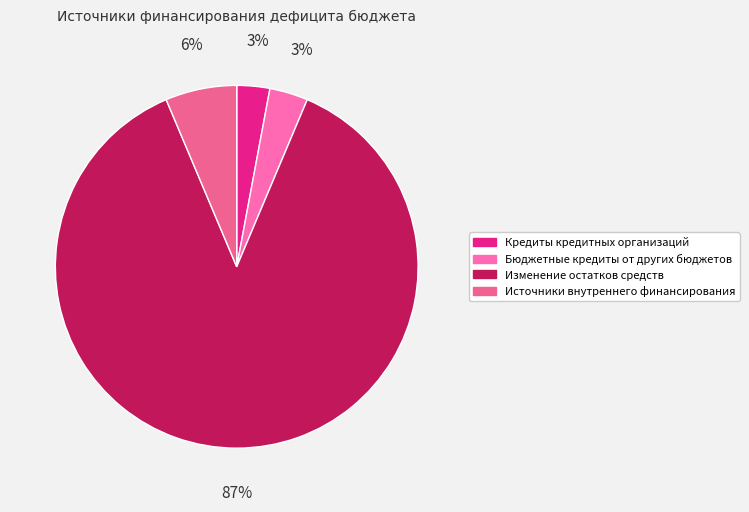

Is it true that Источники внутреннего финансирования is 1% of the pie?

False